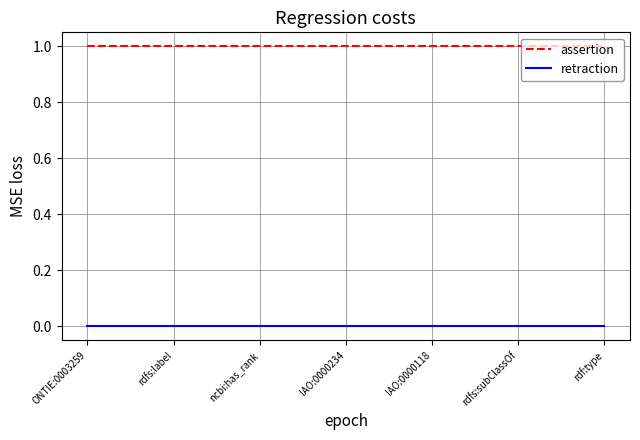

How many categories are shown in the chart?

7